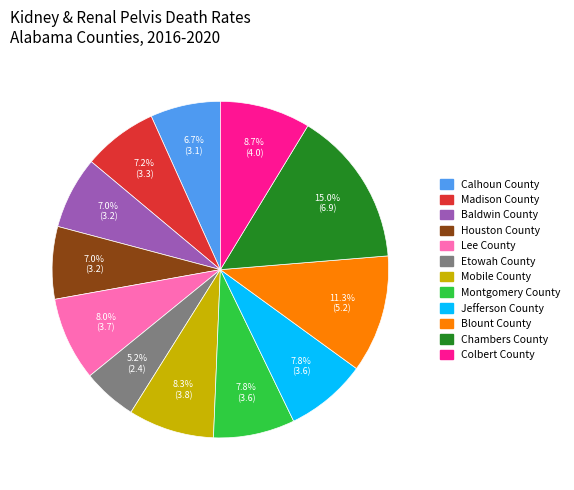

What is the total percentage of Etowah County and Houston County?

12.2%